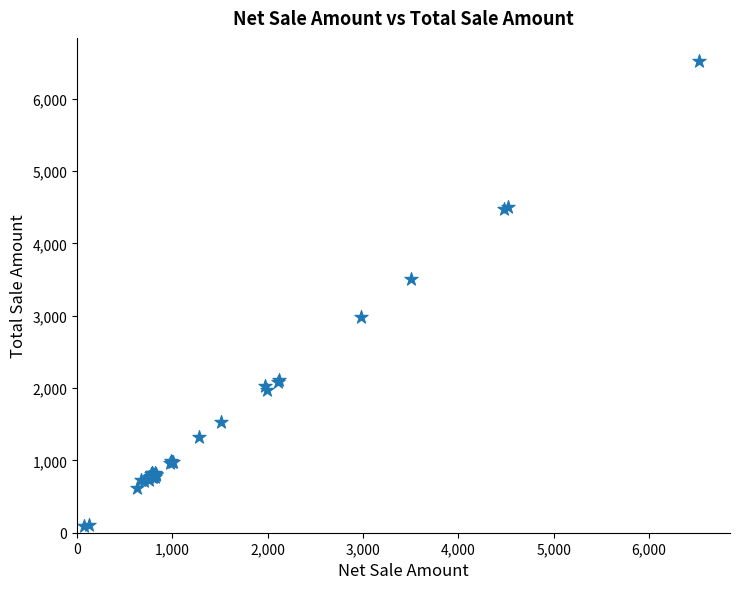

What Y value in the scatter plot is closest to 3303?

3502.8